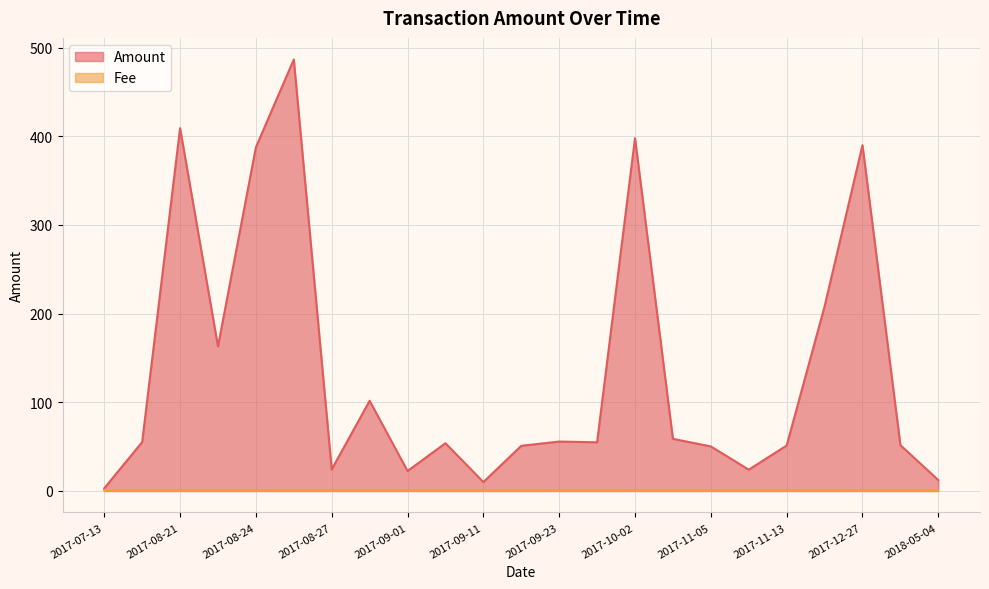

True or false: there are more than 1 points higher than both neighbors.

True